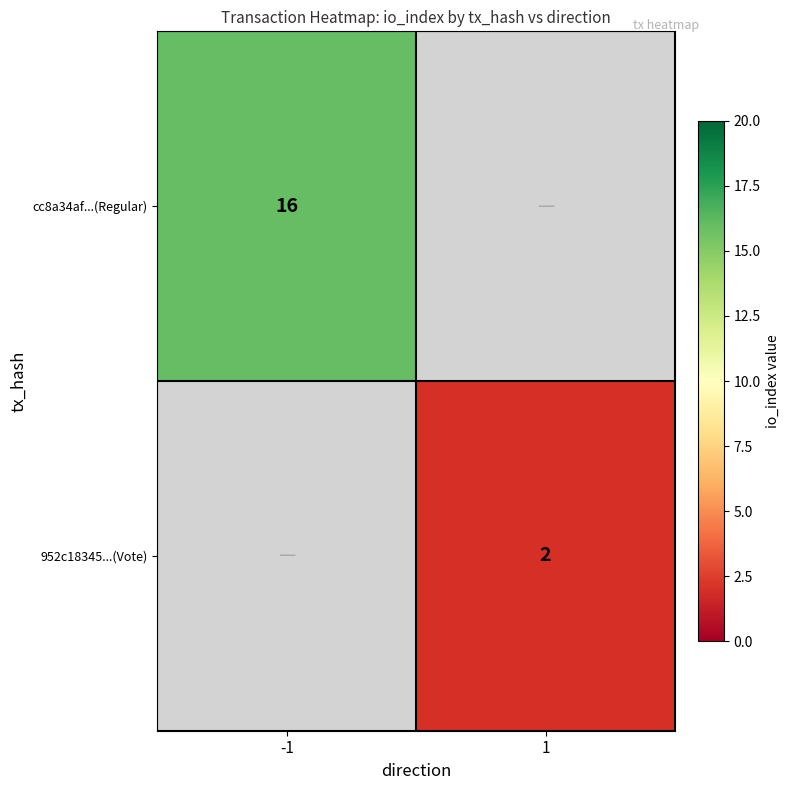

Is it true that cc8a34af...(Regular) equals 16 at -1?

True